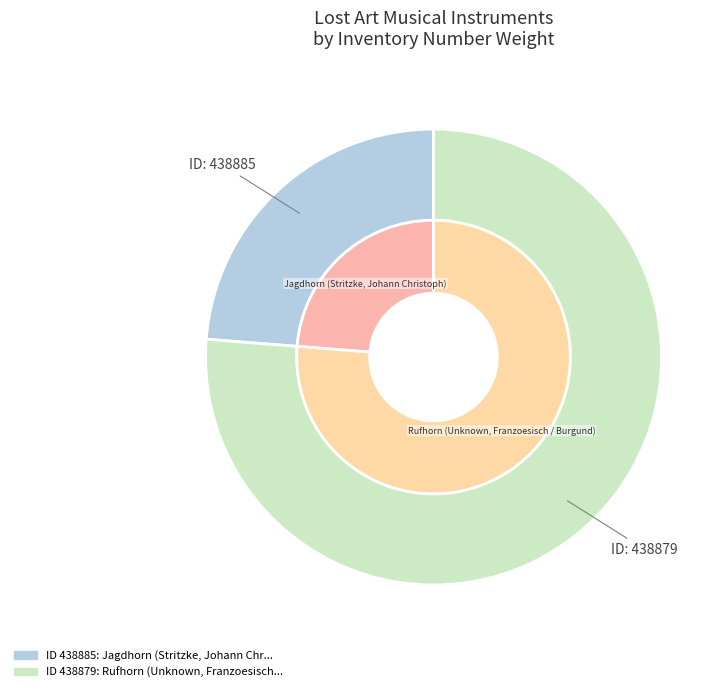

What is the largest slice in the pie chart?

438879